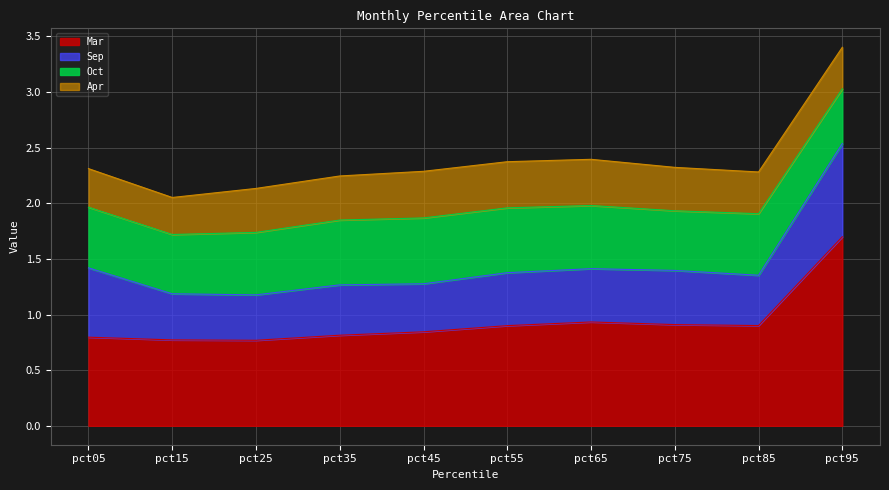

What is the approximate value of Mar at pct45?

0.8